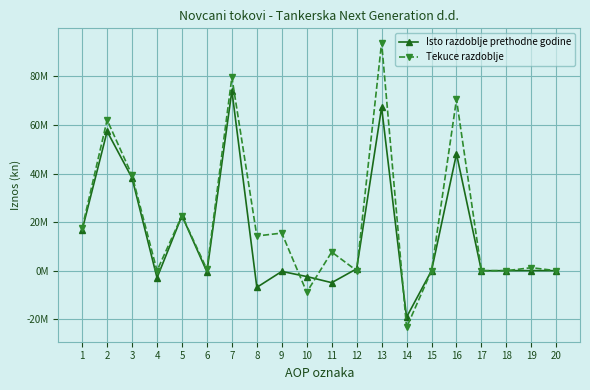

Does the chart have visible grid lines?

Yes